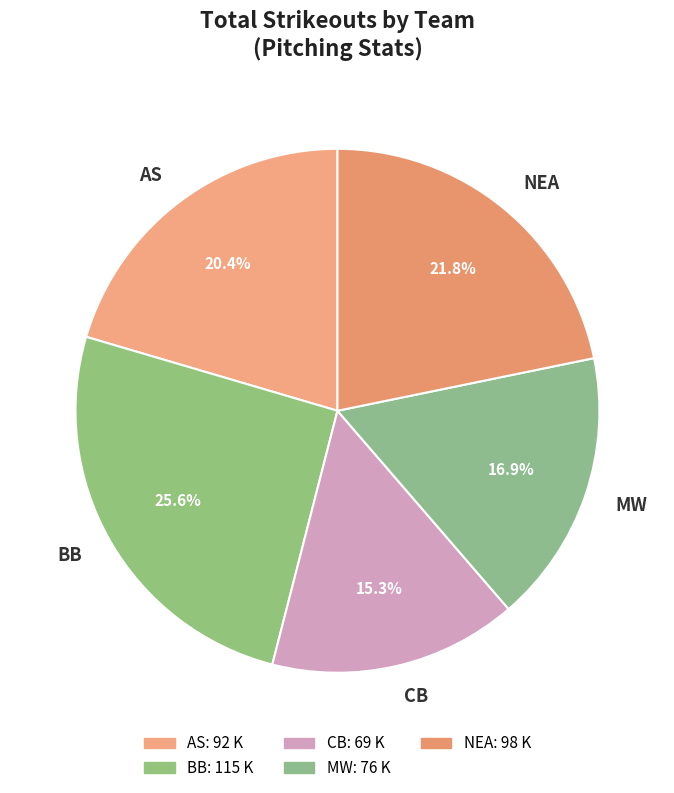

What is the ratio of the value at CB to the value at AS?

0.8